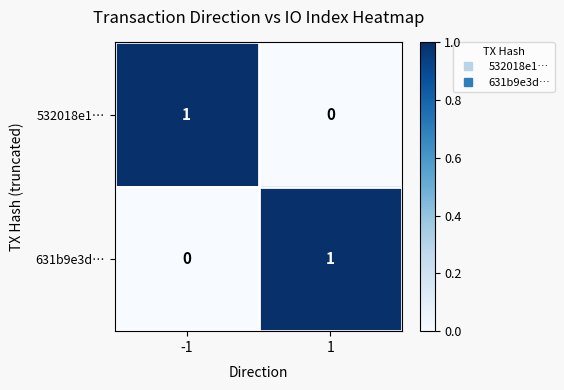

Rank the series at -1 from lowest to highest value.

631b9e3d…, 532018e1…